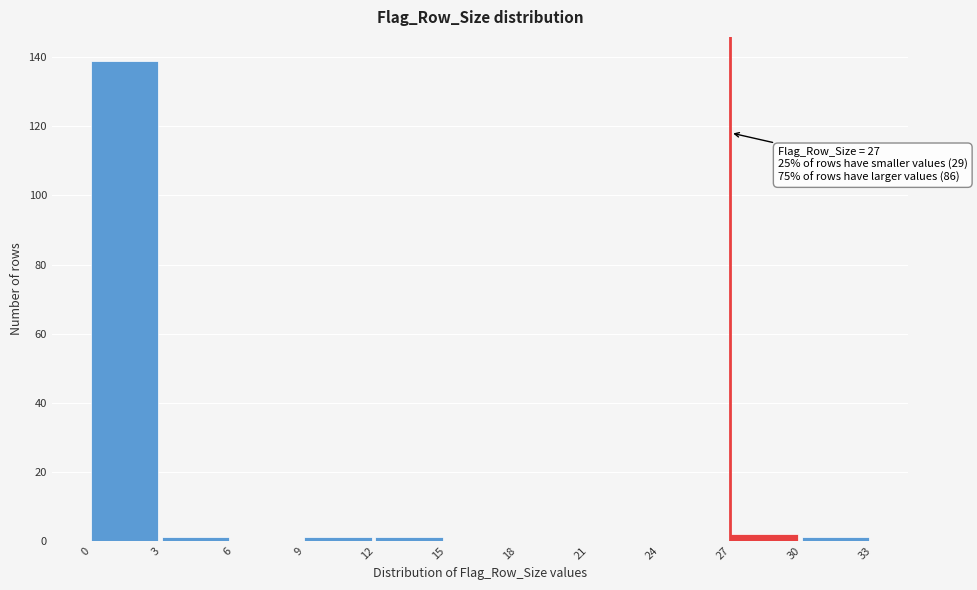

Over which range of the x-axis is the bar tallest?

0 to 3